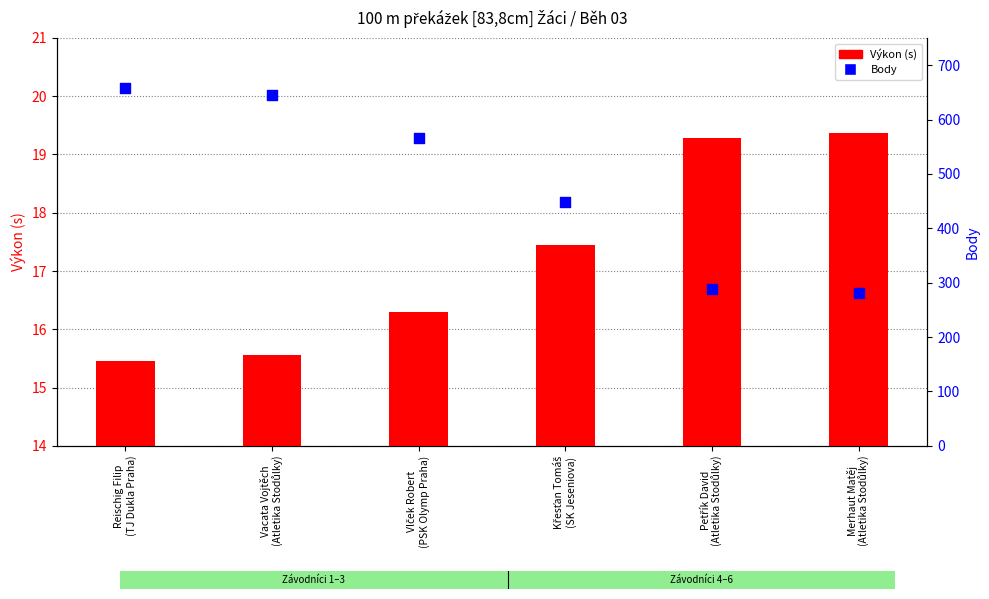

Which series has the largest total across all categories?

Body